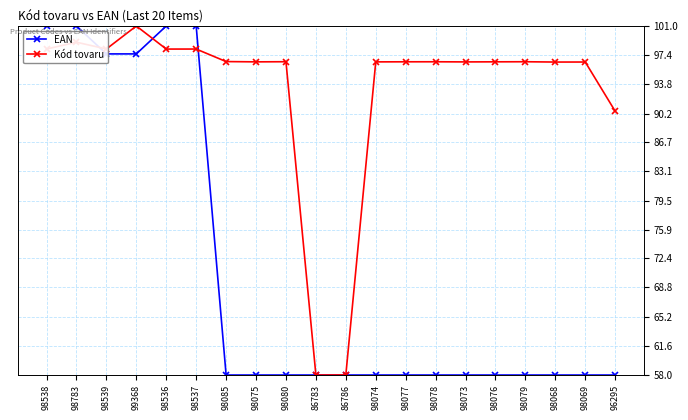

After their last crossing, which series has the higher values: EAN or Kód tovaru?

Kód tovaru